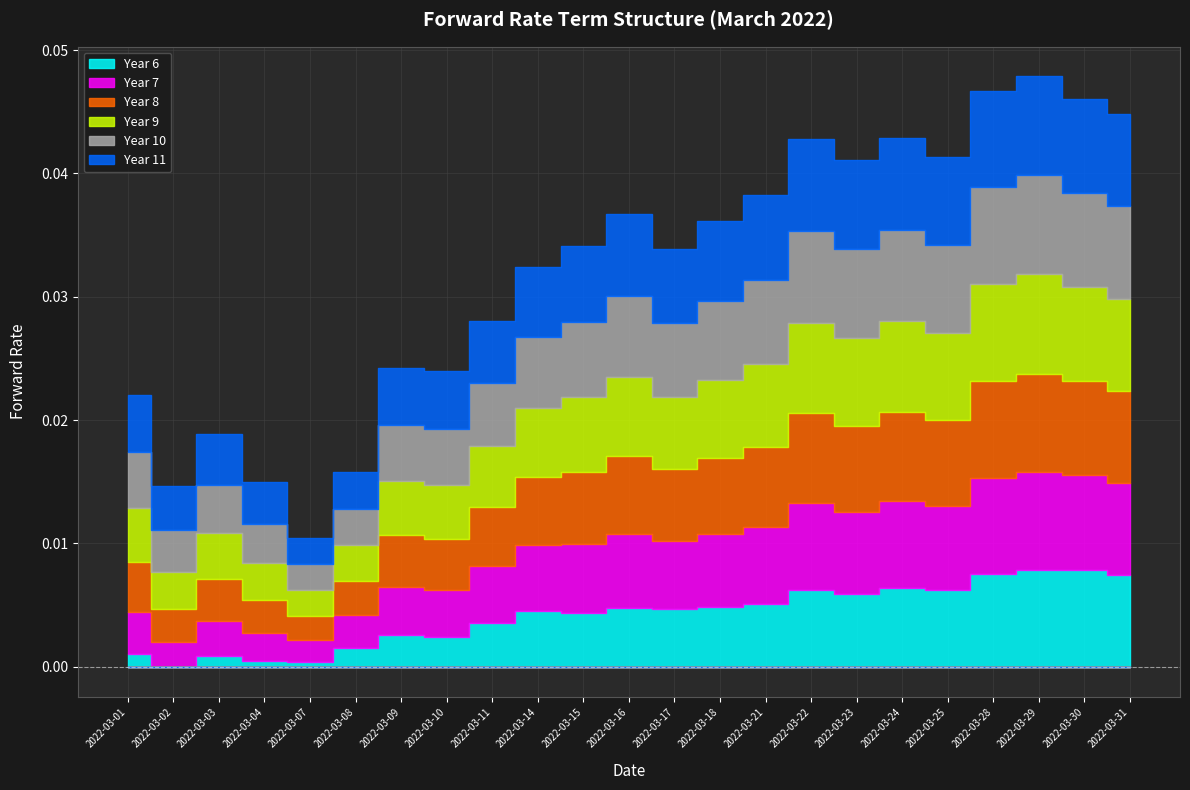

At how many categories does at least one series exceed 0?

23